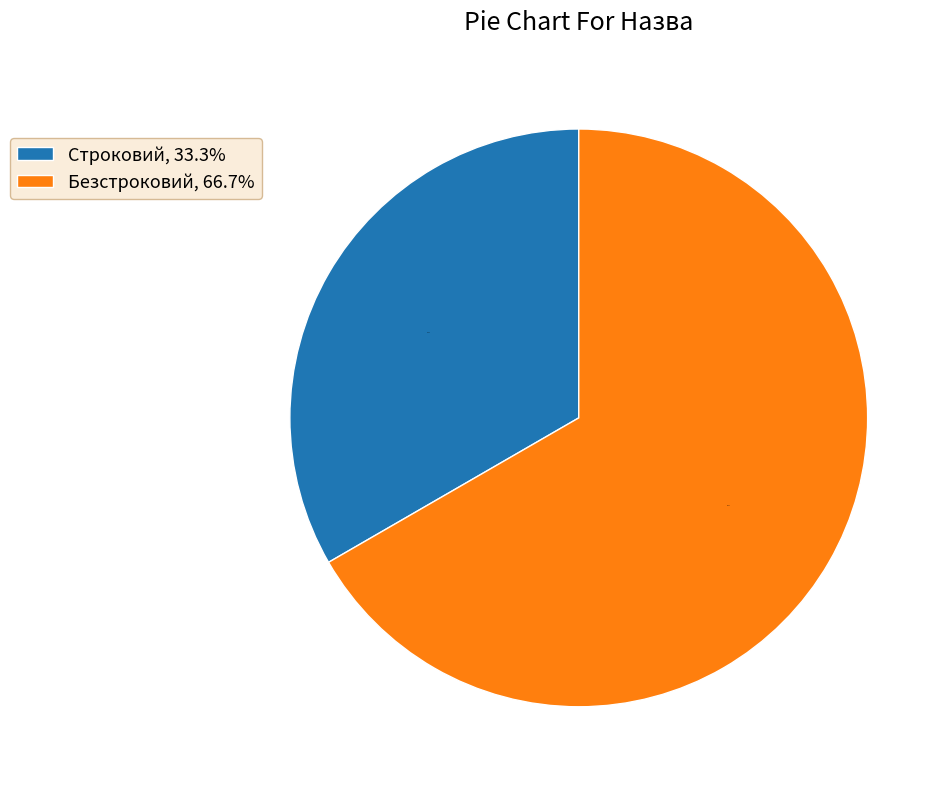

Count the number of slices in the pie.

2